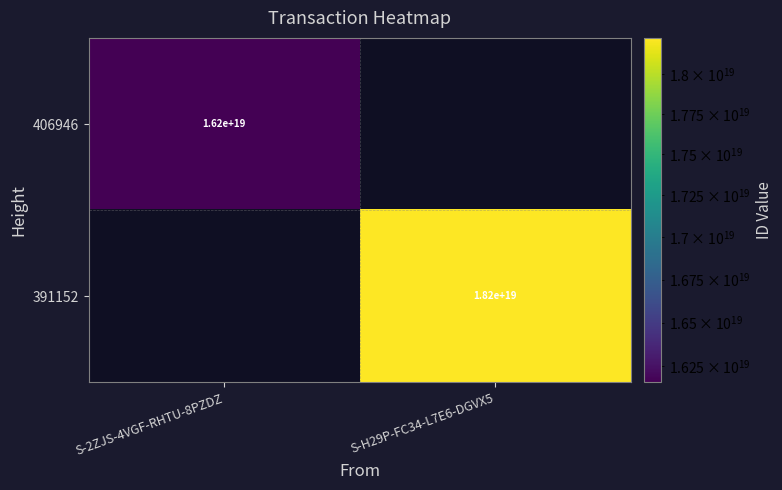

The 391152 series shows 18200000000000000000 at S-H29P-FC34-L7E6-DGVX5. True or false?

True